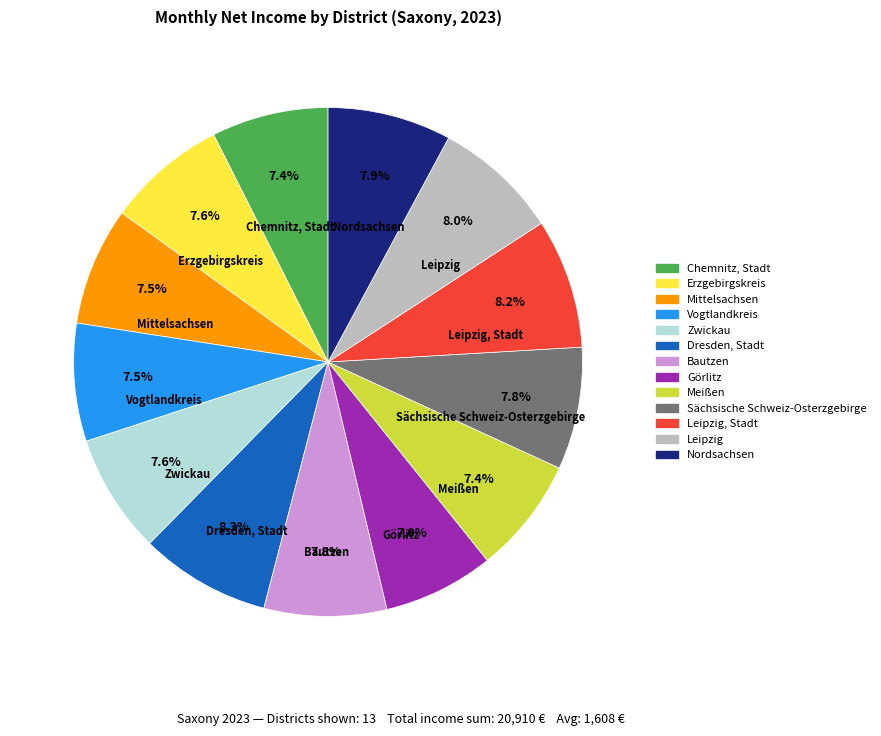

To the nearest percent, what is the combined percentage of Chemnitz, Stadt and Meißen?

15%